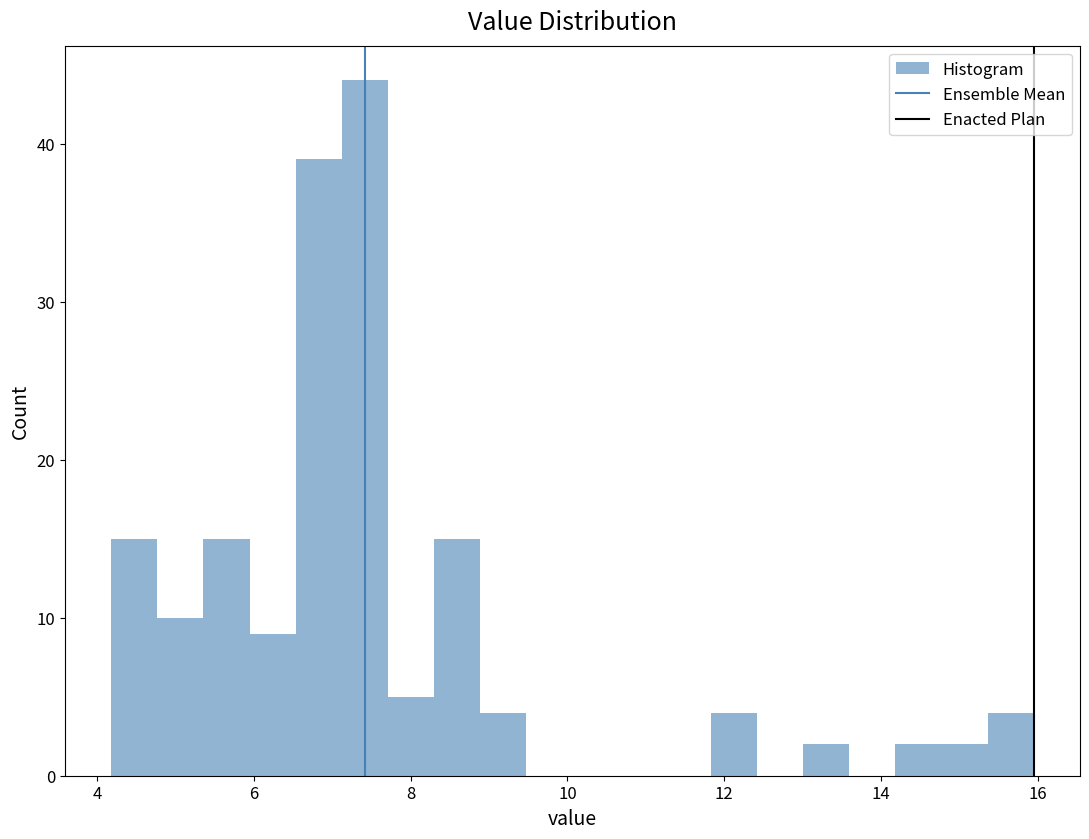

Read against the x-axis, roughly where is the centre of the tallest bar?

7.4